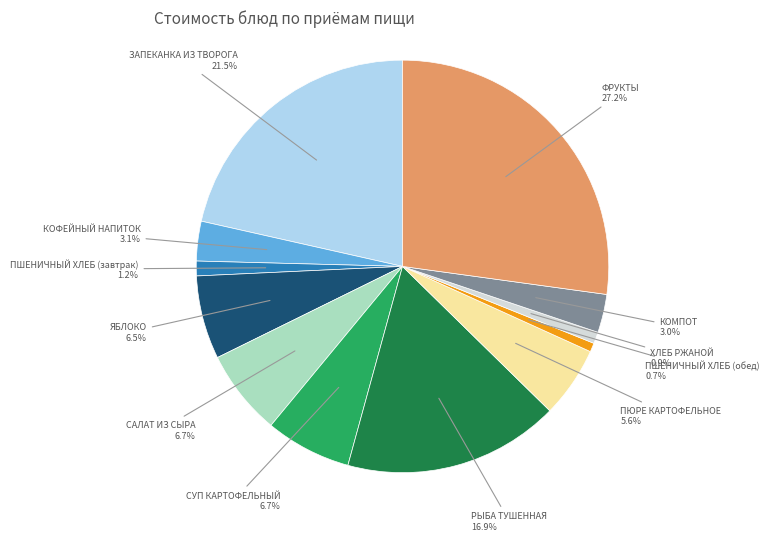

Which slice is the largest?

ФРУКТЫ